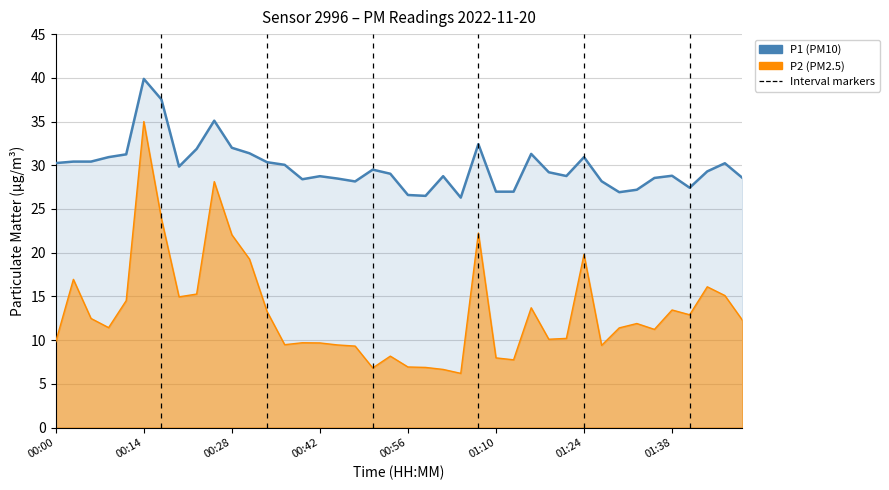

The value of P1 at 37 is 29.3. True or false?

True